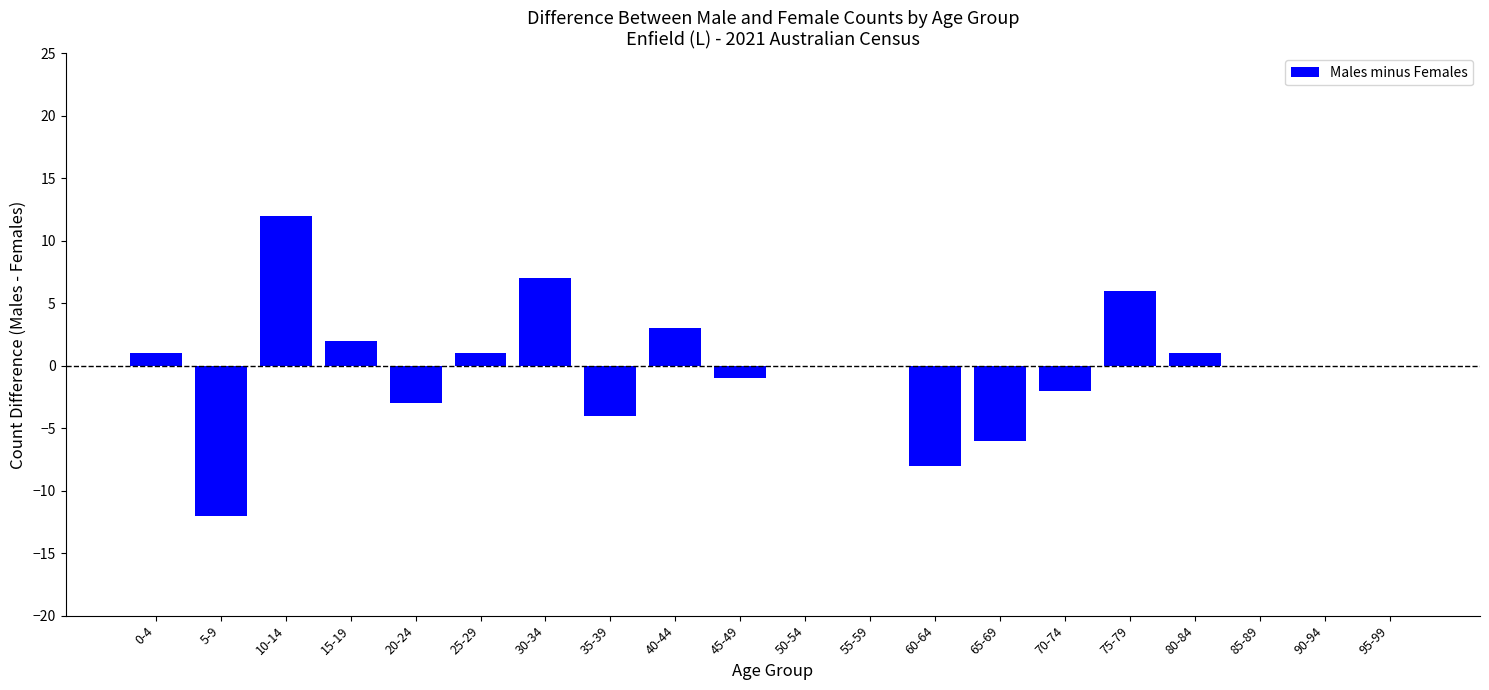

Which label corresponds to the largest value in the chart?

10-14